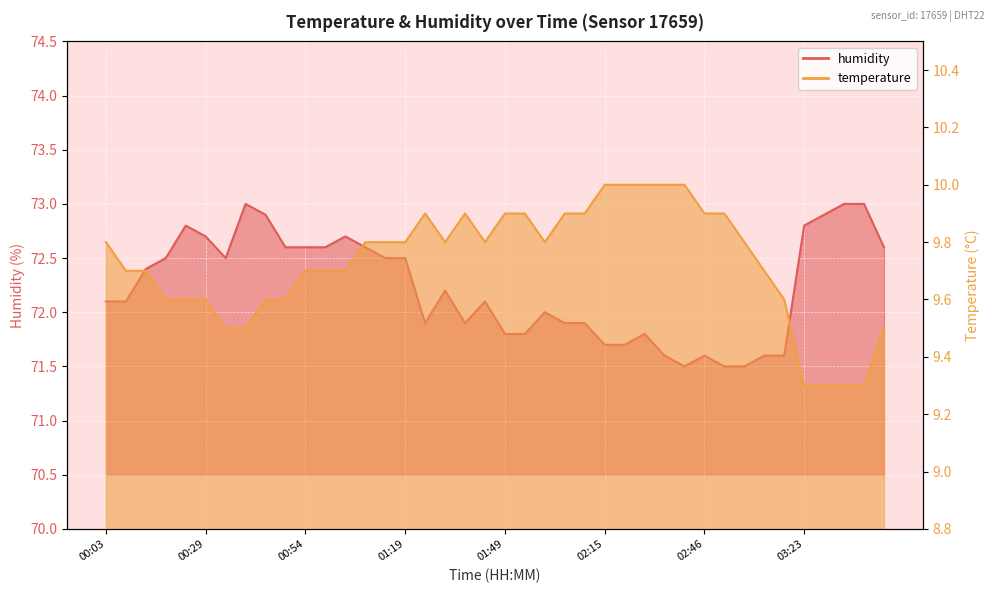

The value of humidity at 01:09 is 43.8. True or false?

False